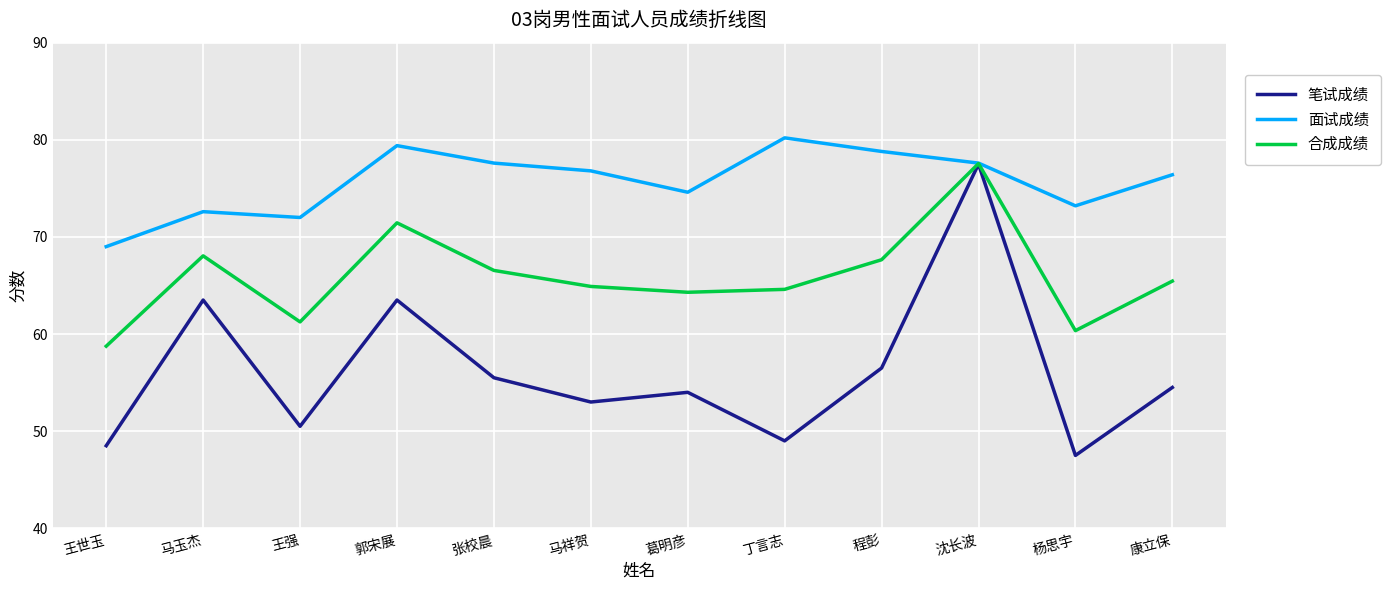

What are all the series names shown in the legend?

笔试成绩, 面试成绩, 合成成绩